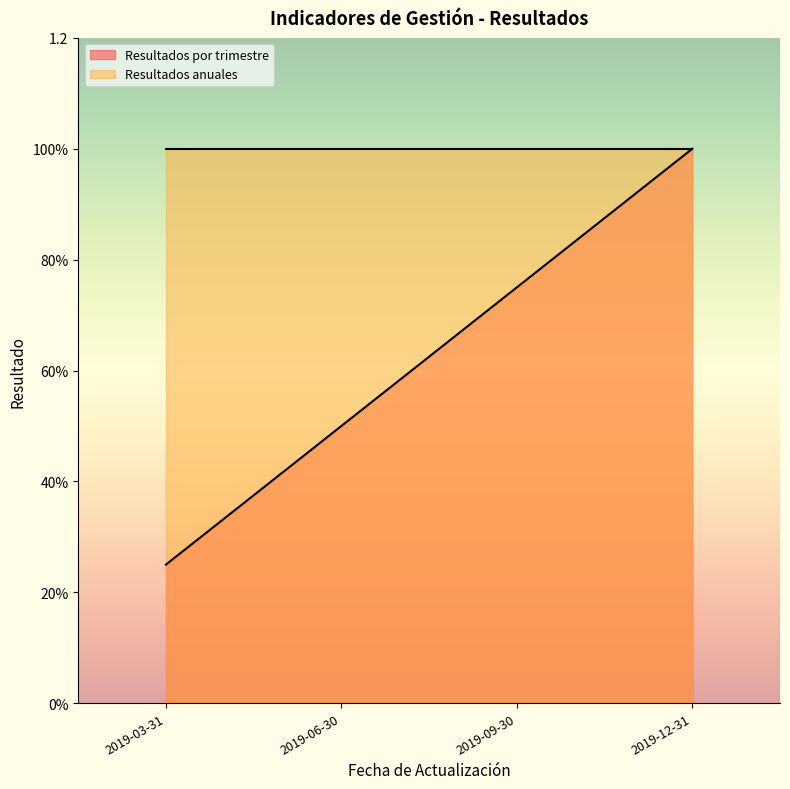

How many lines are shown in the chart?

2